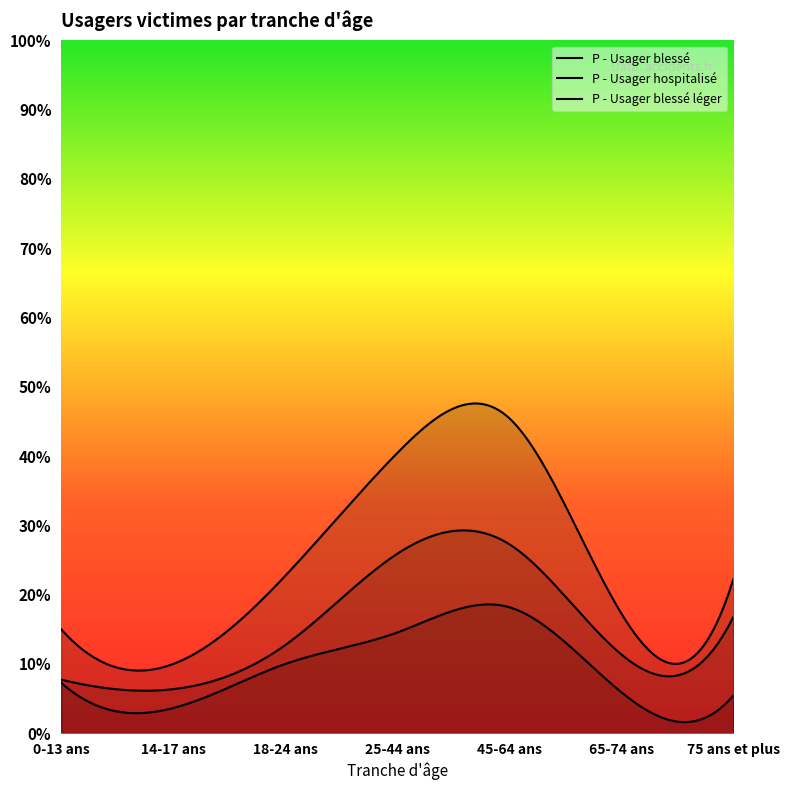

Where is the first local maximum for P - Usager hospitalisé?

45-64 ans